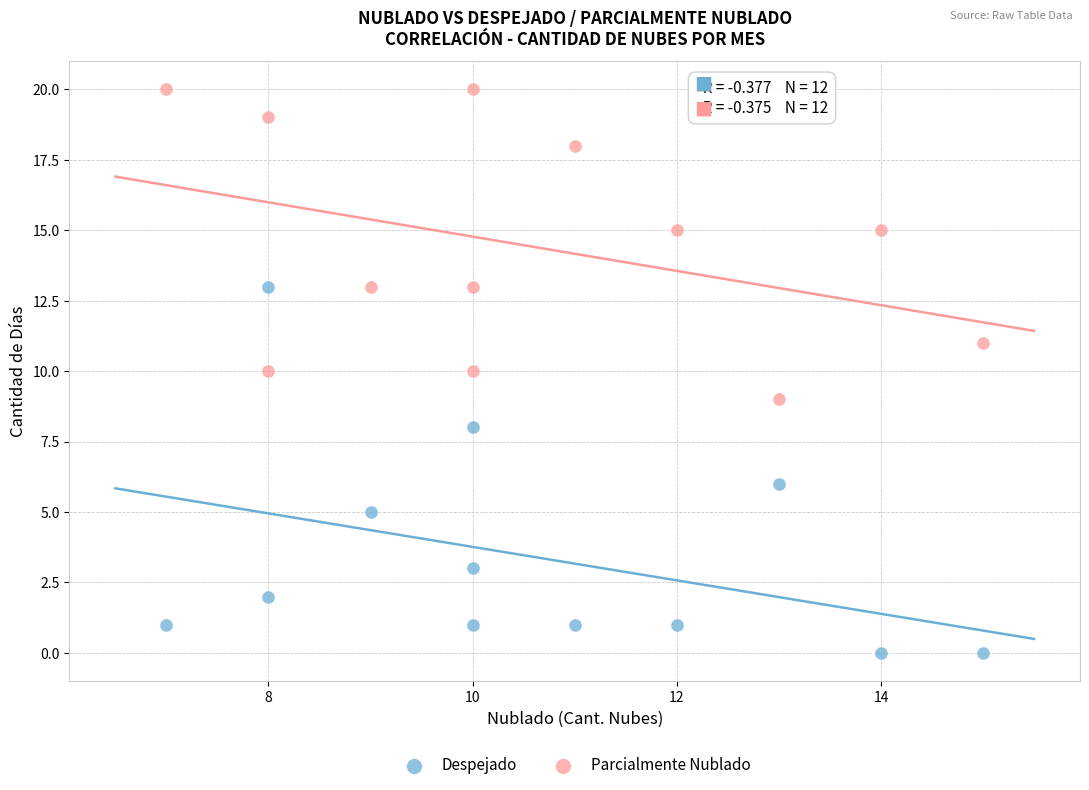

What are all the series names shown in the legend?

Despejado, Parcialmente Nublado